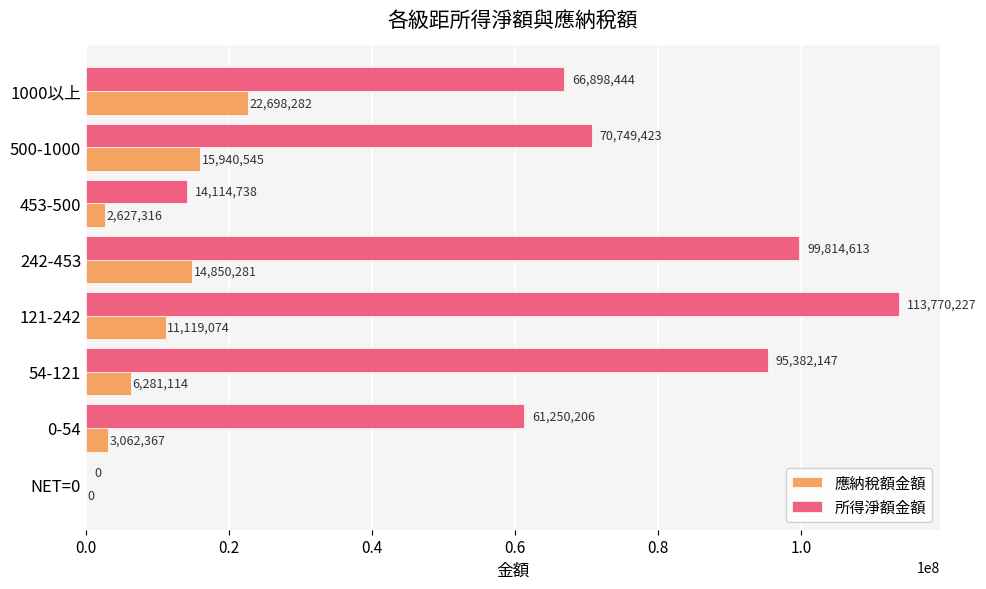

Is it true that 所得淨額金額 equals 22216697 at 453-500?

False